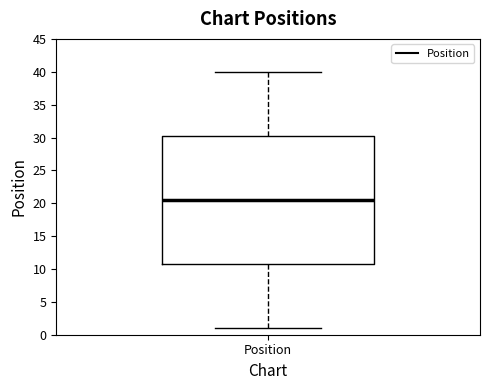

Where does the lower whisker of the box for Position end on the y-axis? The values are not printed on the chart, so give them approximately, as read against the axis.

1.0